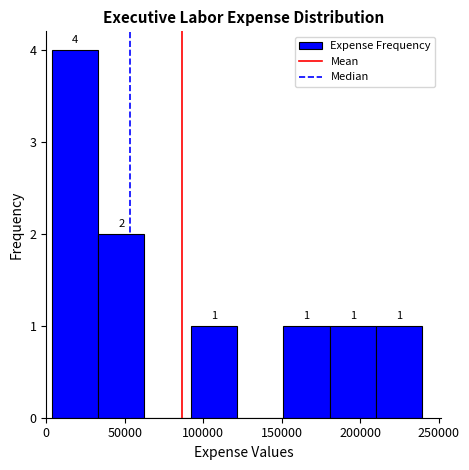

Which range on the x-axis has the tallest bar?

5000 to 35000